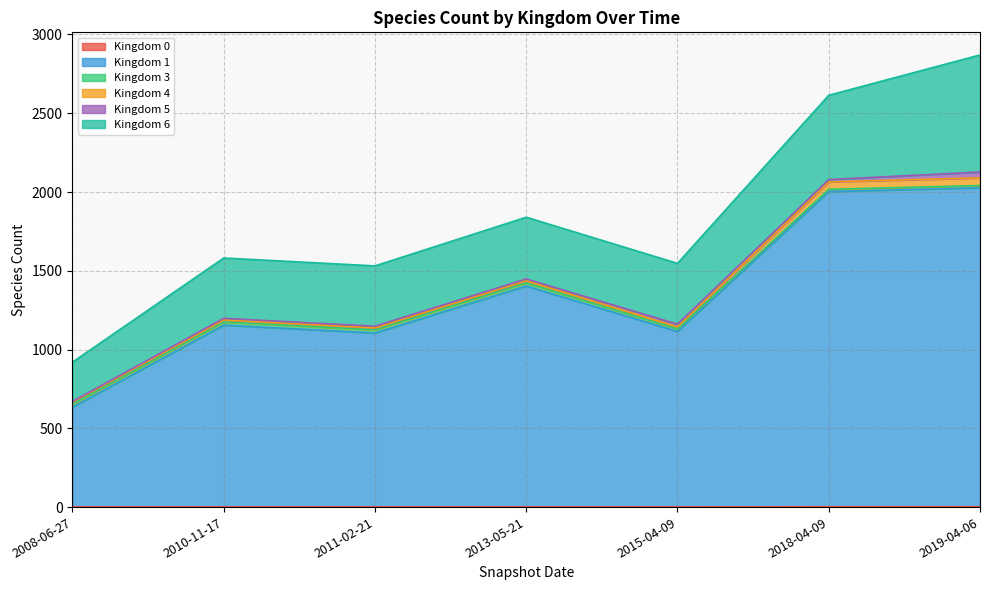

Does the chart display data point markers on the line(s)?

No